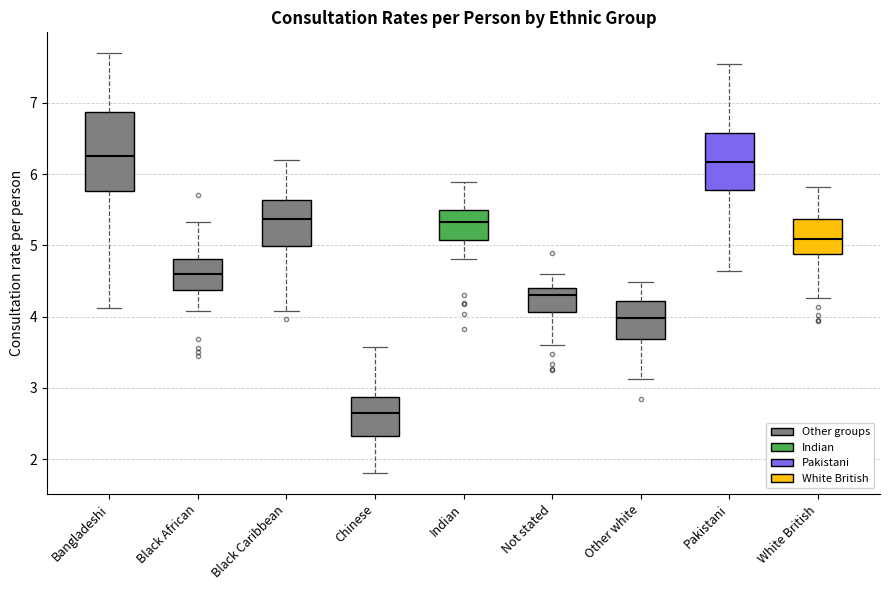

Which box is the tallest, from its lower edge to its upper edge?

Bangladeshi